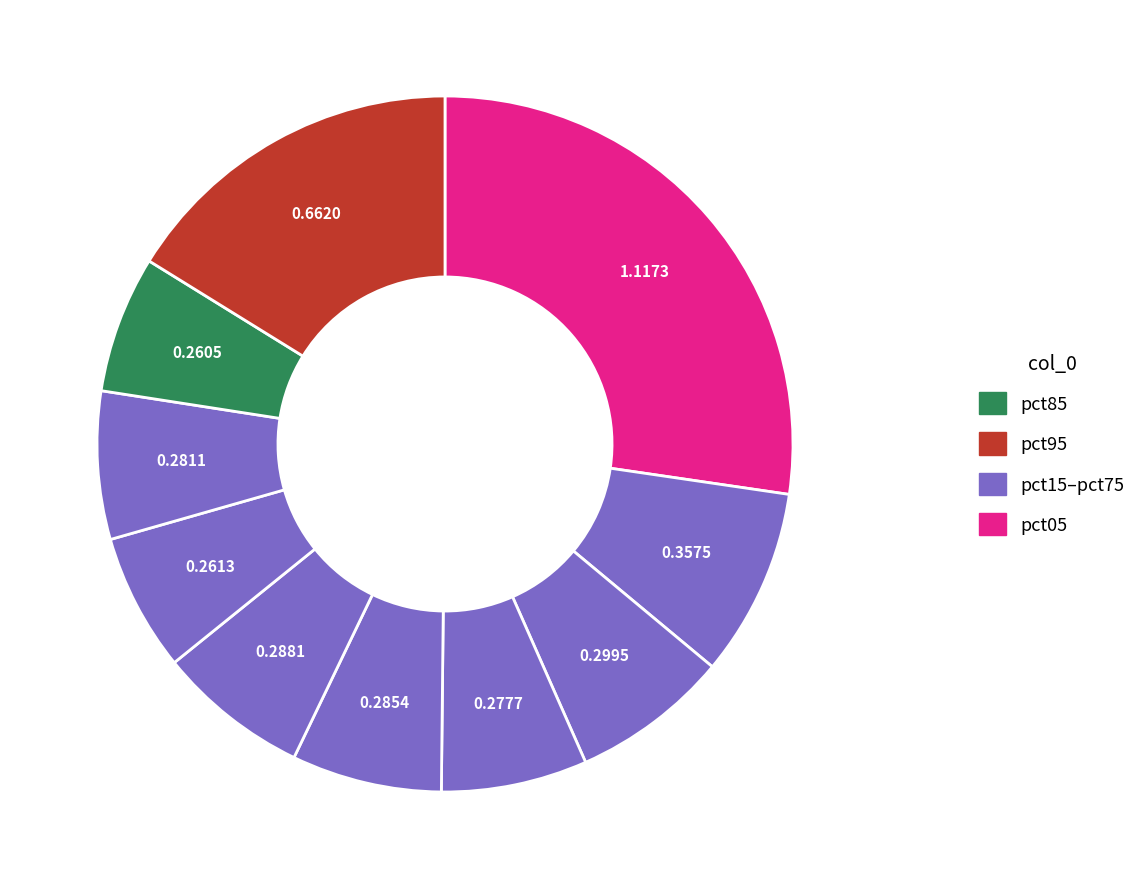

Is there any slice that represents more than half of the pie?

No